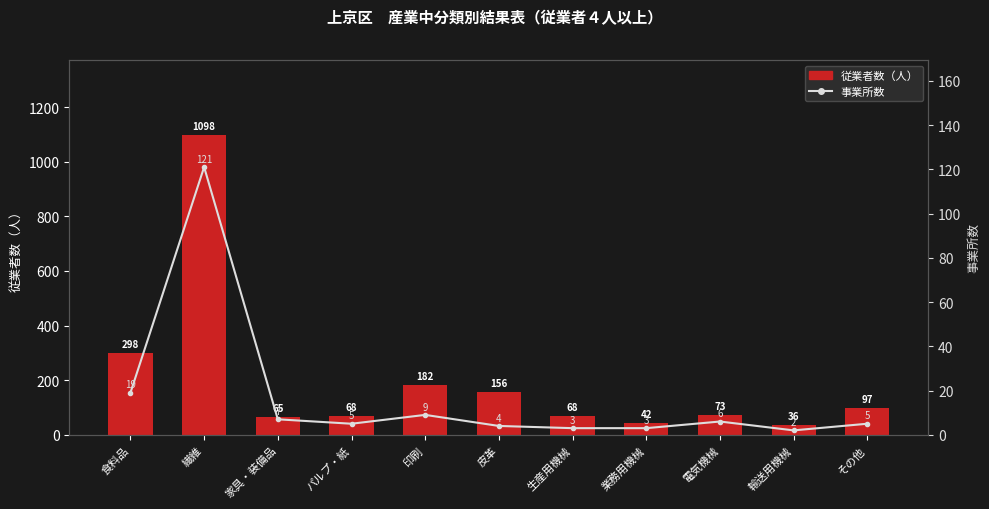

What value does the 事業所数 series have at 輸送用機械?

2